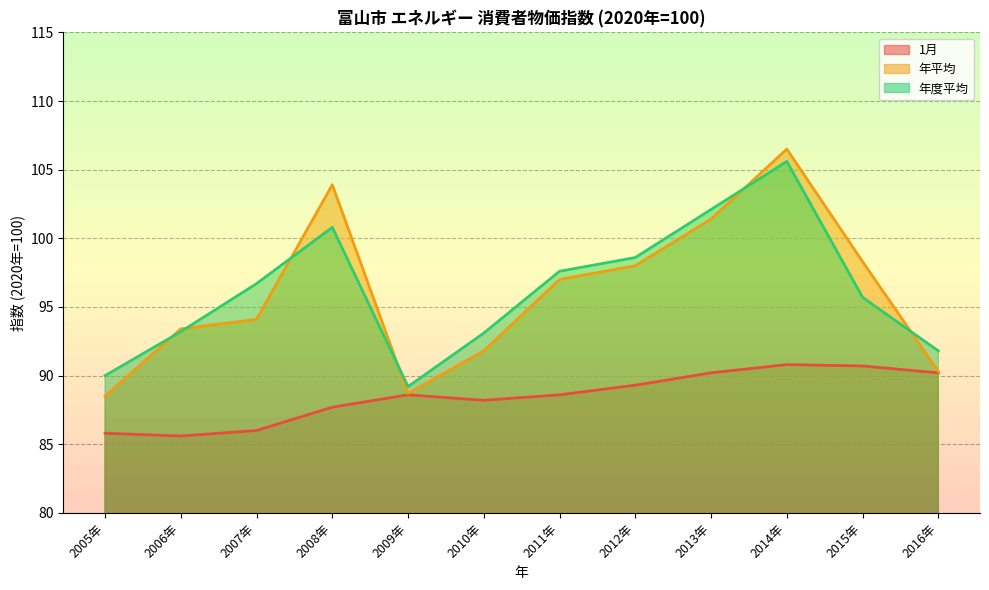

How many interior local valleys does the 年平均 series have?

1